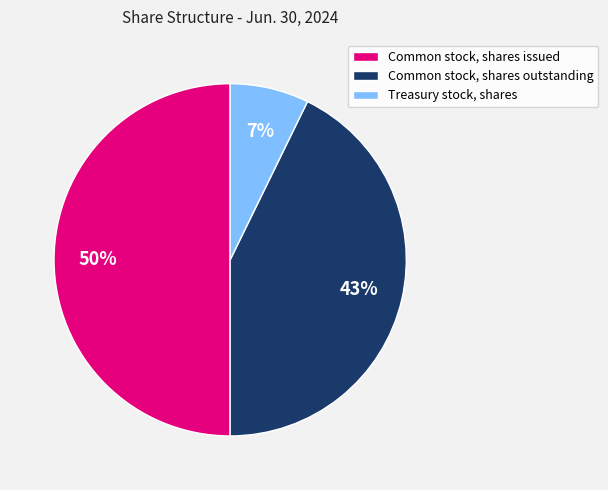

Approximately how many times larger is the value at Common stock, shares issued compared to Common stock, shares outstanding?

1.2